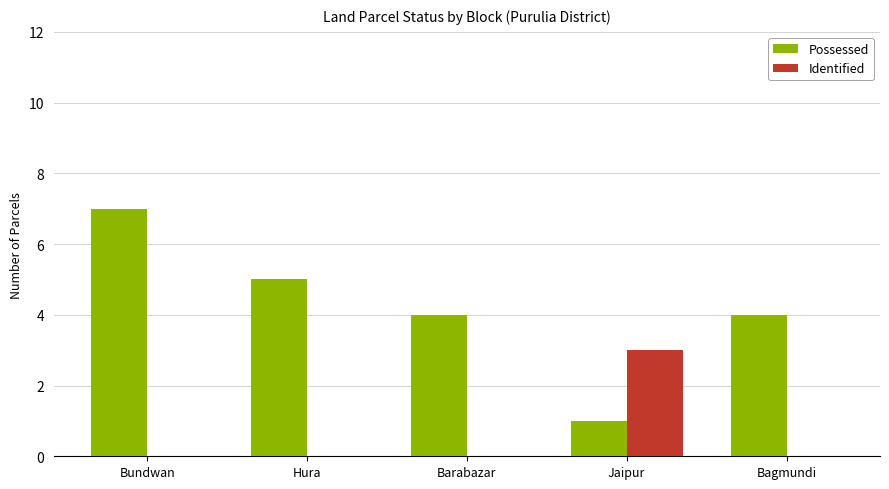

The Possessed series shows 5 at Hura. True or false?

True